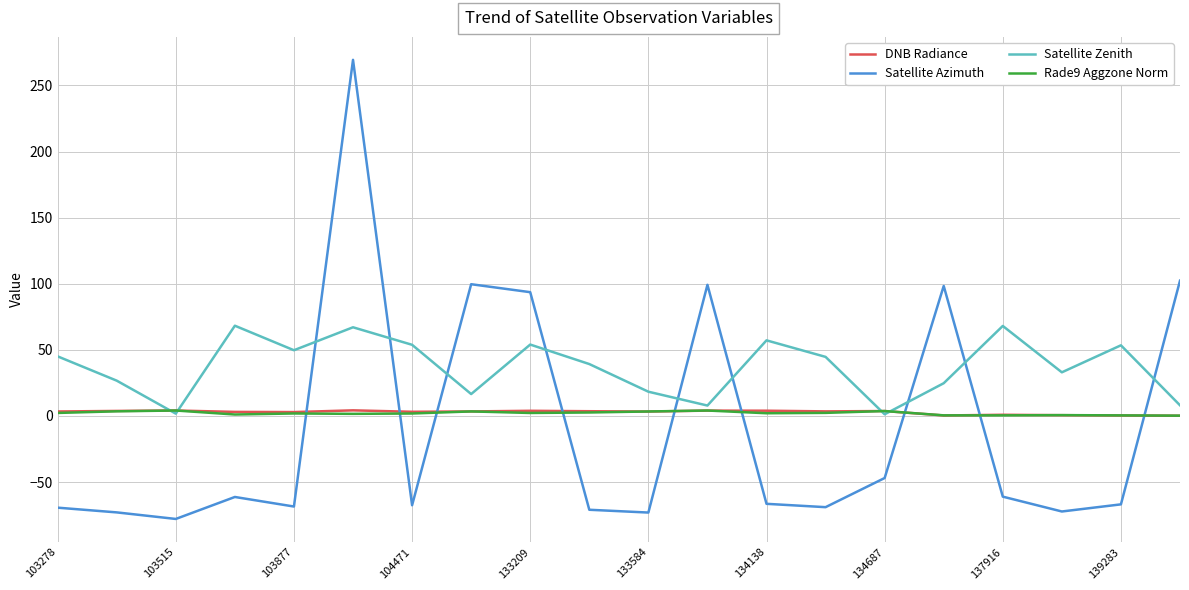

Which series has the largest range (max minus min)?

Satellite Azimuth